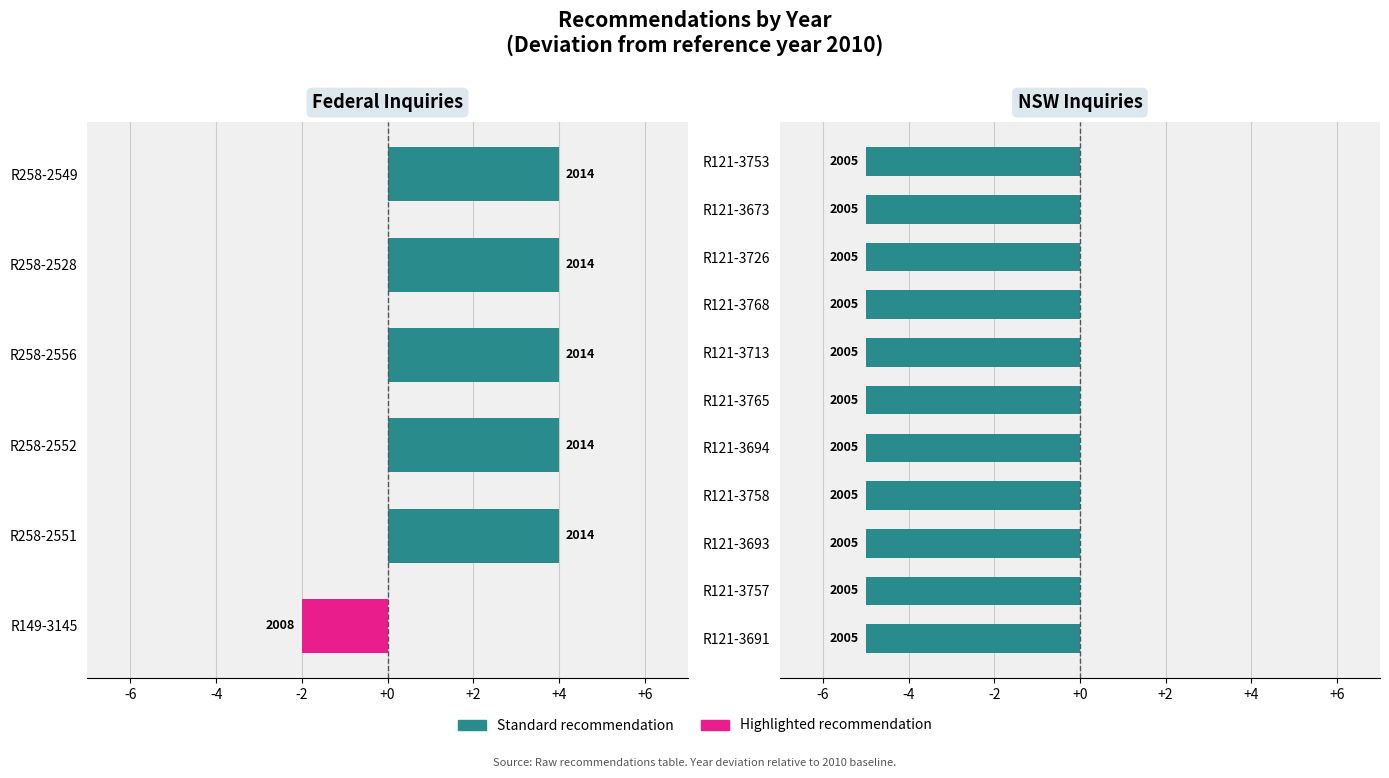

Reading left to right, list all the values displayed in this chart.

2014	2014	2014	2014	2014	2008	2005	2005	2005	2005	2005	2005	2005	2005	2005	2005	2005